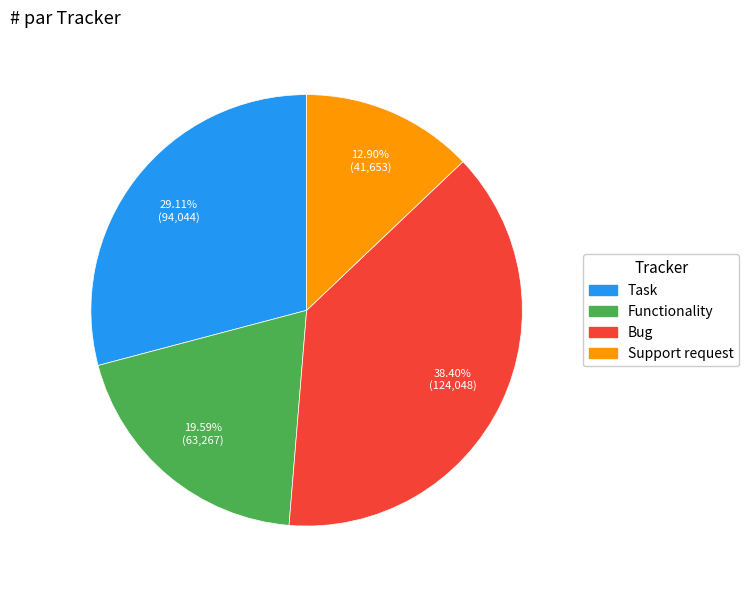

Is there a majority slice in this chart?

No